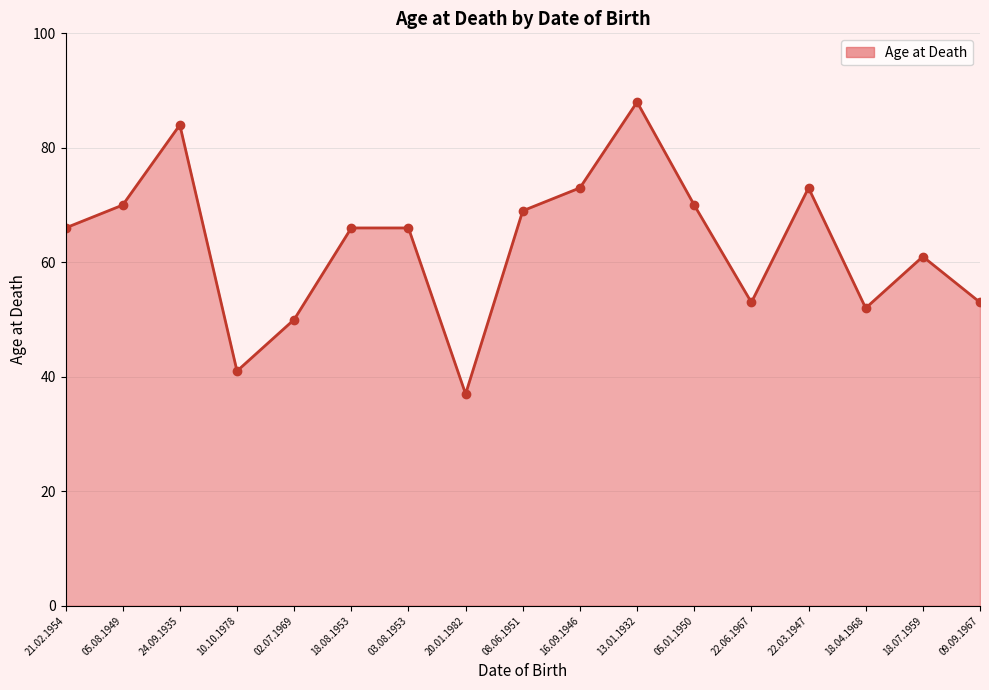

Where is the first local minimum?

10.10.1978